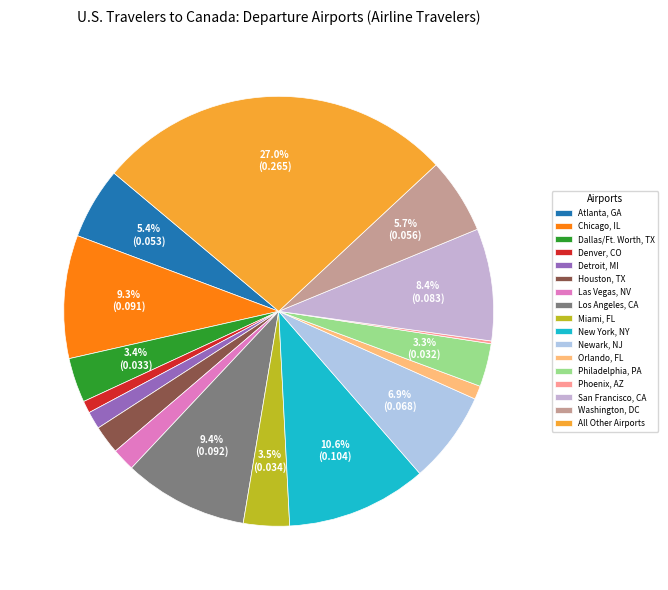

Which category has the smallest portion of the pie?

Phoenix, AZ